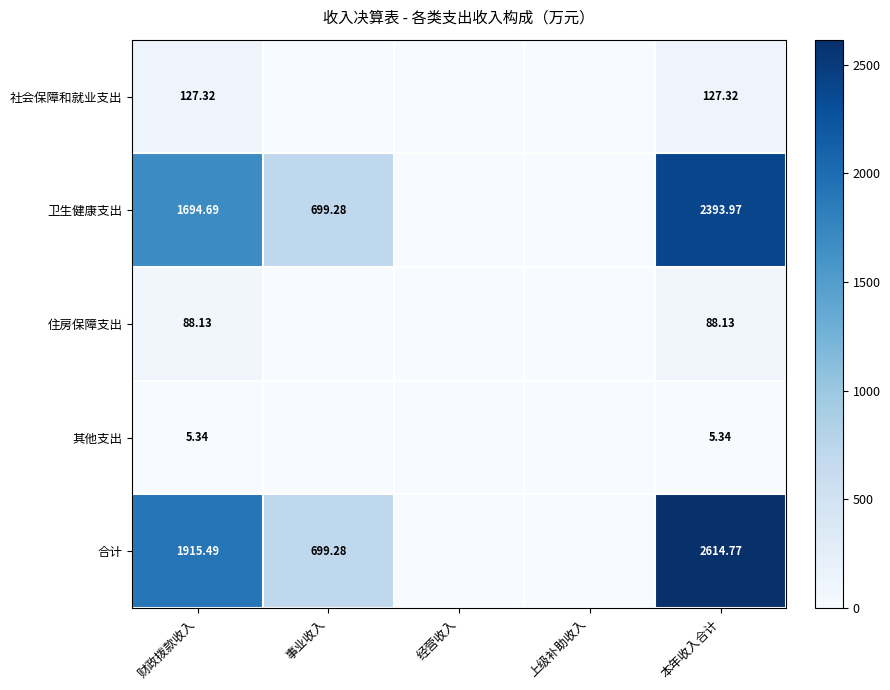

Is the value of 卫生健康支出 at 事业收入 greater than the value of 社会保障和就业支出 at 财政拨款收入?

Yes